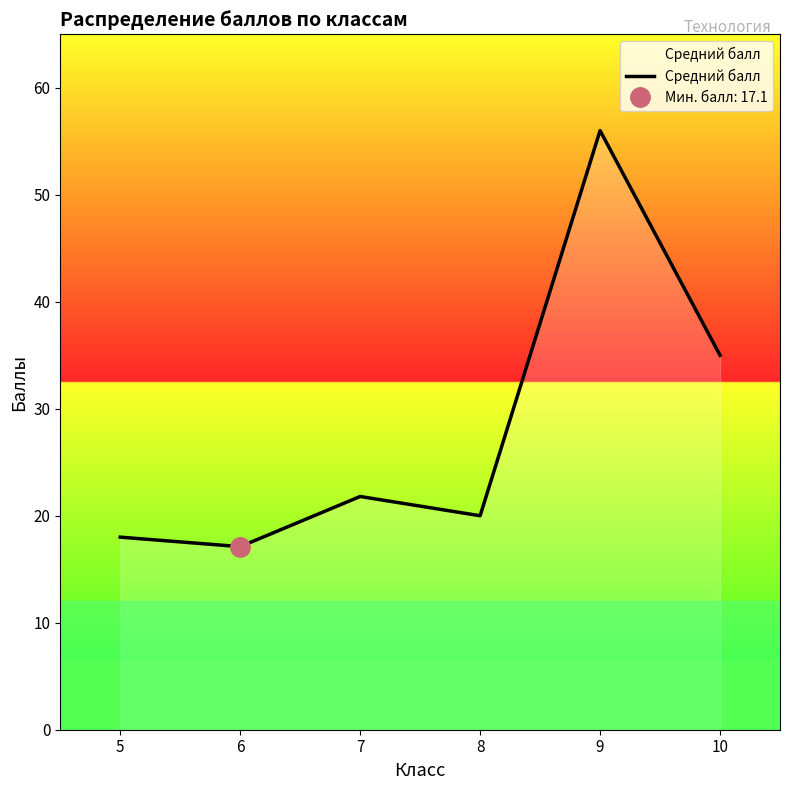

Between 8 and 6, which is larger?

8